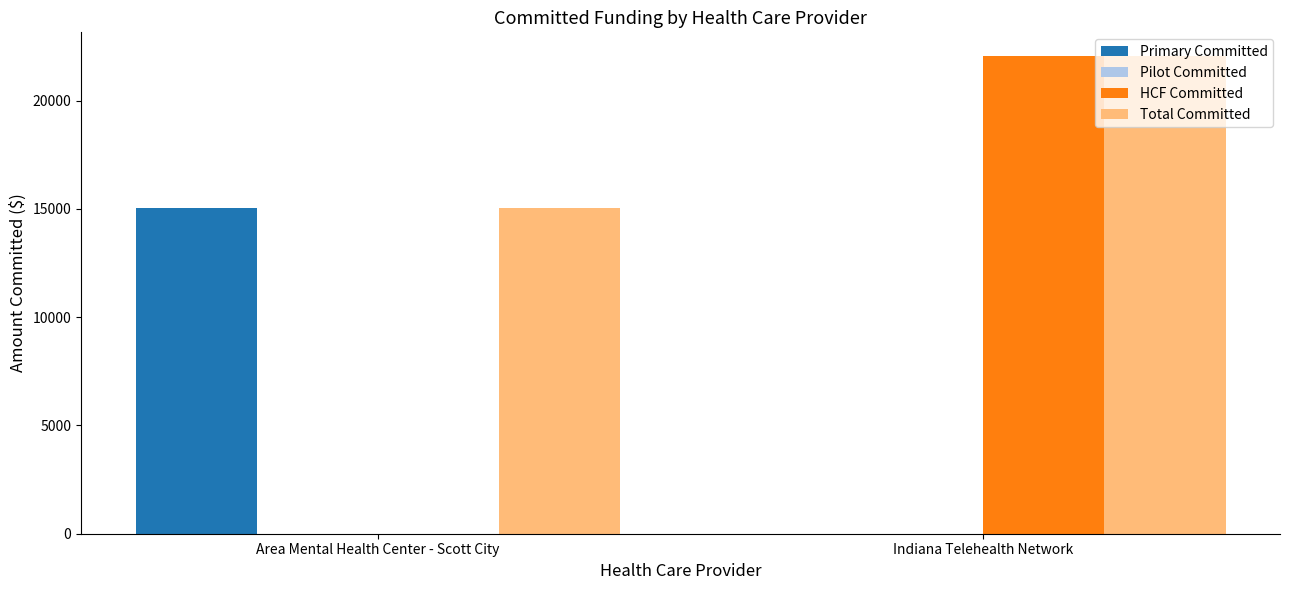

Between Area Mental Health Center - Scott City and Indiana Telehealth Network, which series saw the biggest shift?

HCF Committed